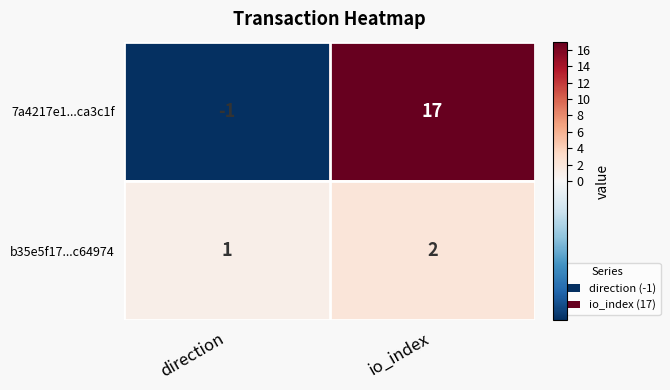

Reading left to right, list all the values displayed in this chart.

7a4217e1...ca3c1f: -1	17
b35e5f17...c64974: 1	2